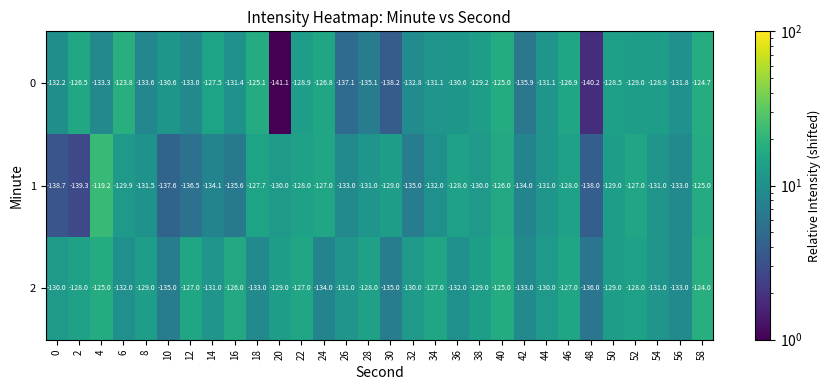

What is the approximate value of 2 at 58?

-124.0